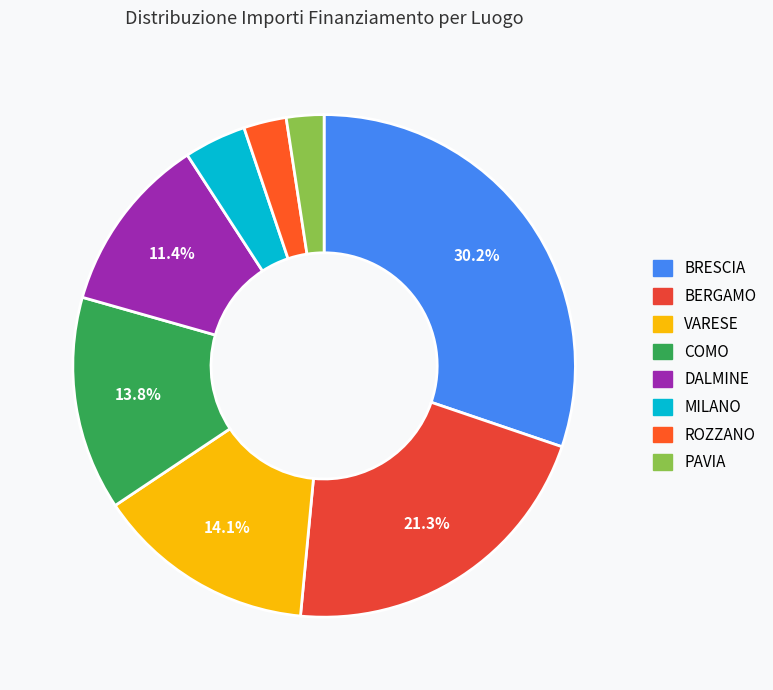

How many slices are in this pie chart?

8